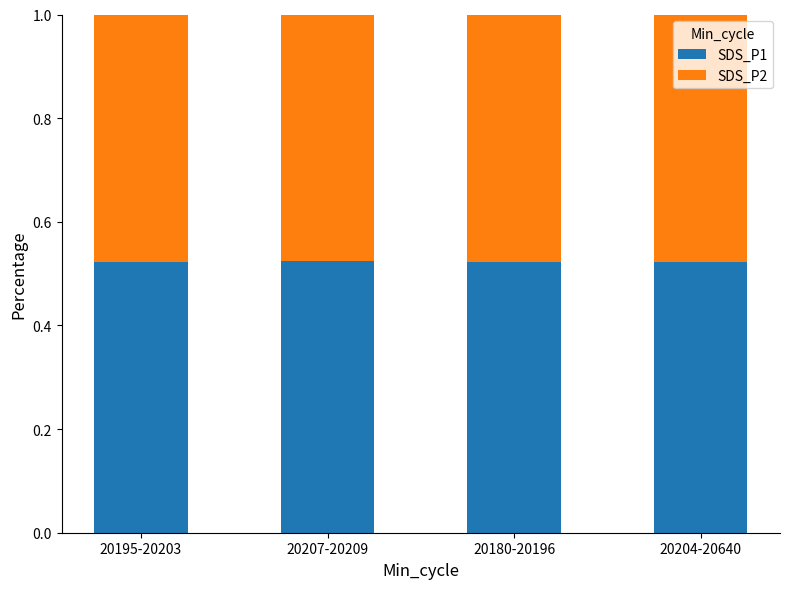

How many bars are there in total?

4